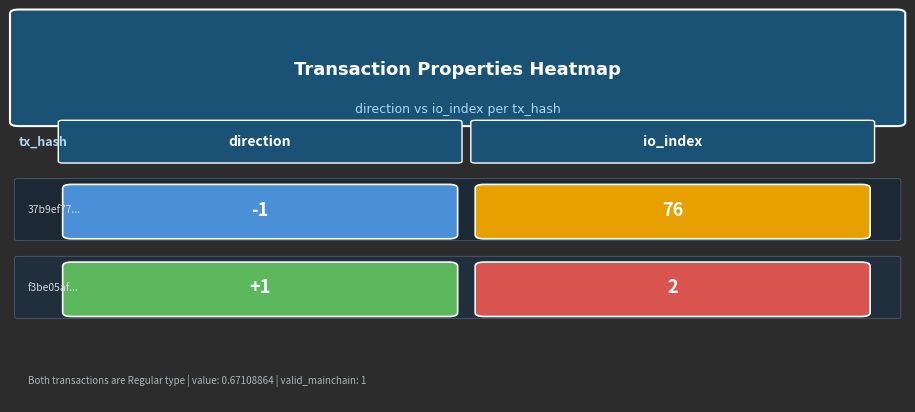

What is the maximum value shown in the chart?

76